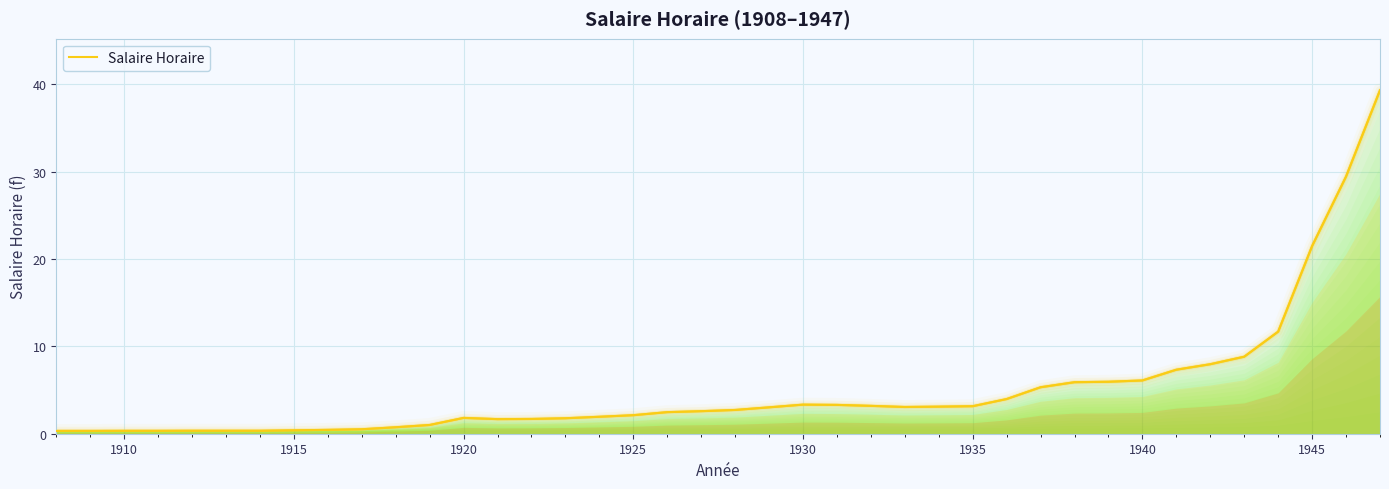

What is the greatest value displayed?

39.3